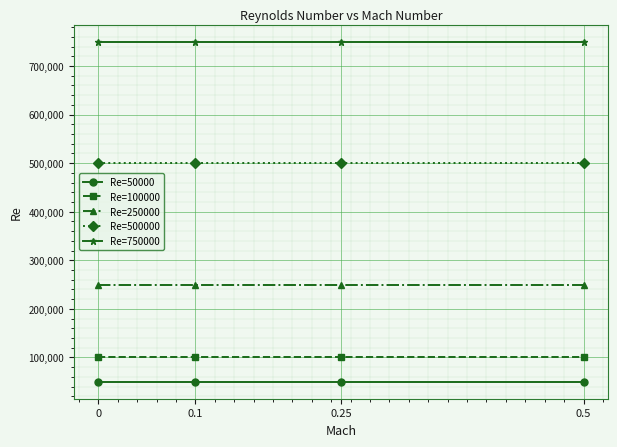

Does the chart display data point markers on the line(s)?

Yes